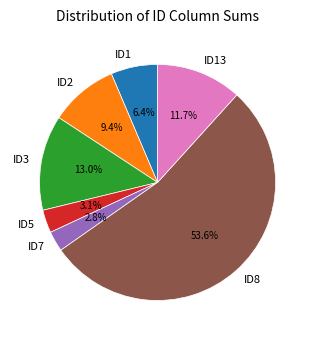

Does ID8 account for over 50% of the chart?

Yes